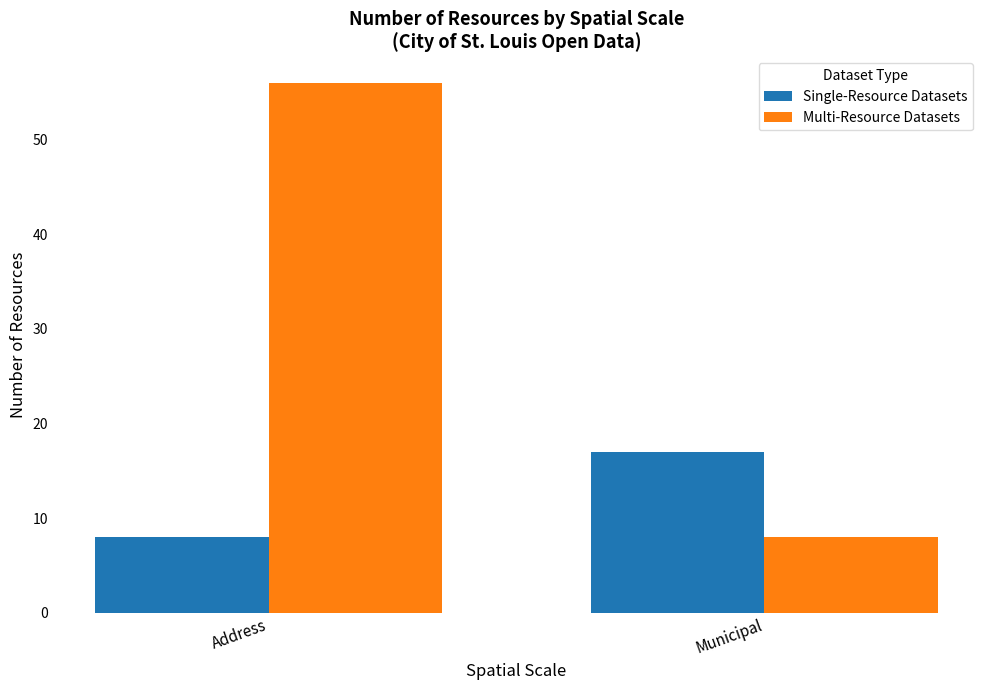

Count the Single-Resource Datasets values in the range 8 to 17.

2